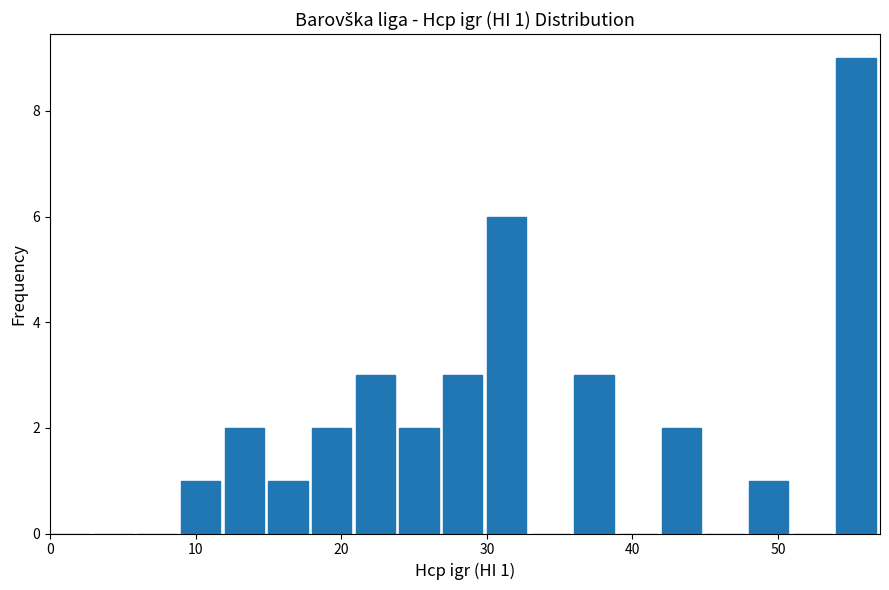

Around what value on the x-axis is the tallest bar? Give the approximate position of its centre, as read against the axis.

55